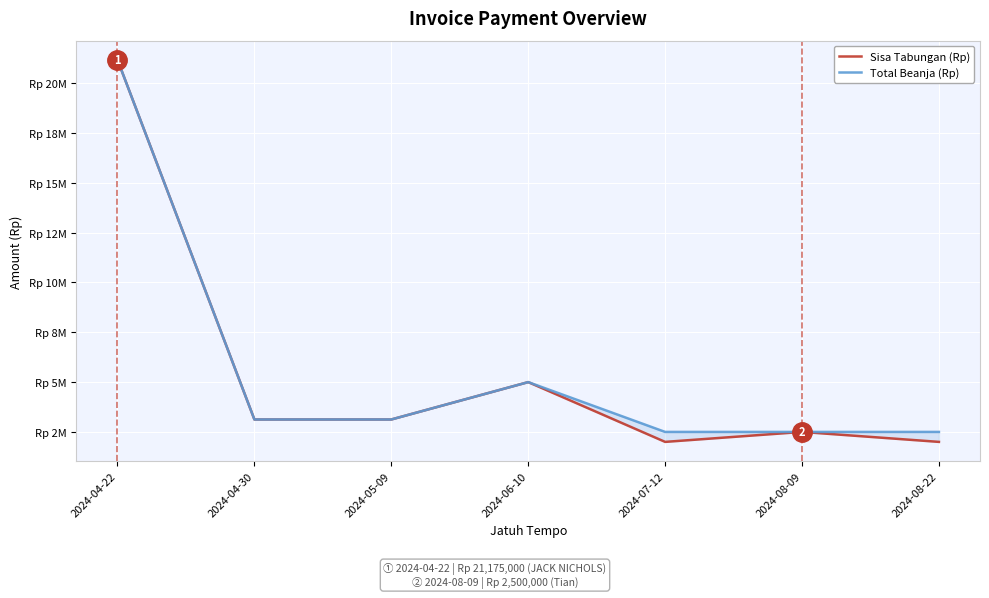

What is the difference between the second highest and minimum values in the Sisa Tabungan (Rp) series?

3000000